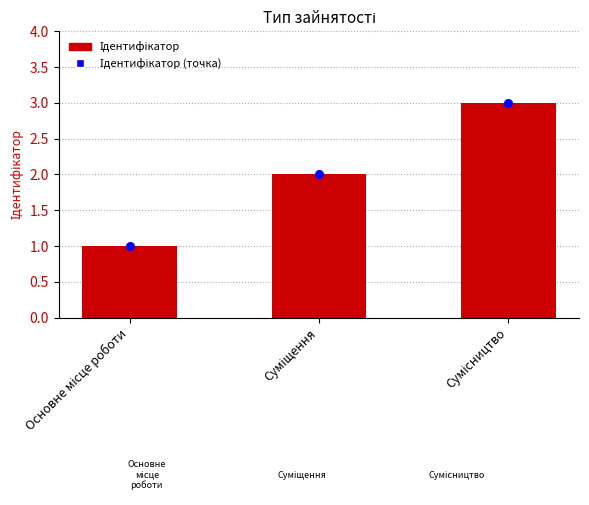

Which series has the largest total across all categories?

Ідентифікатор